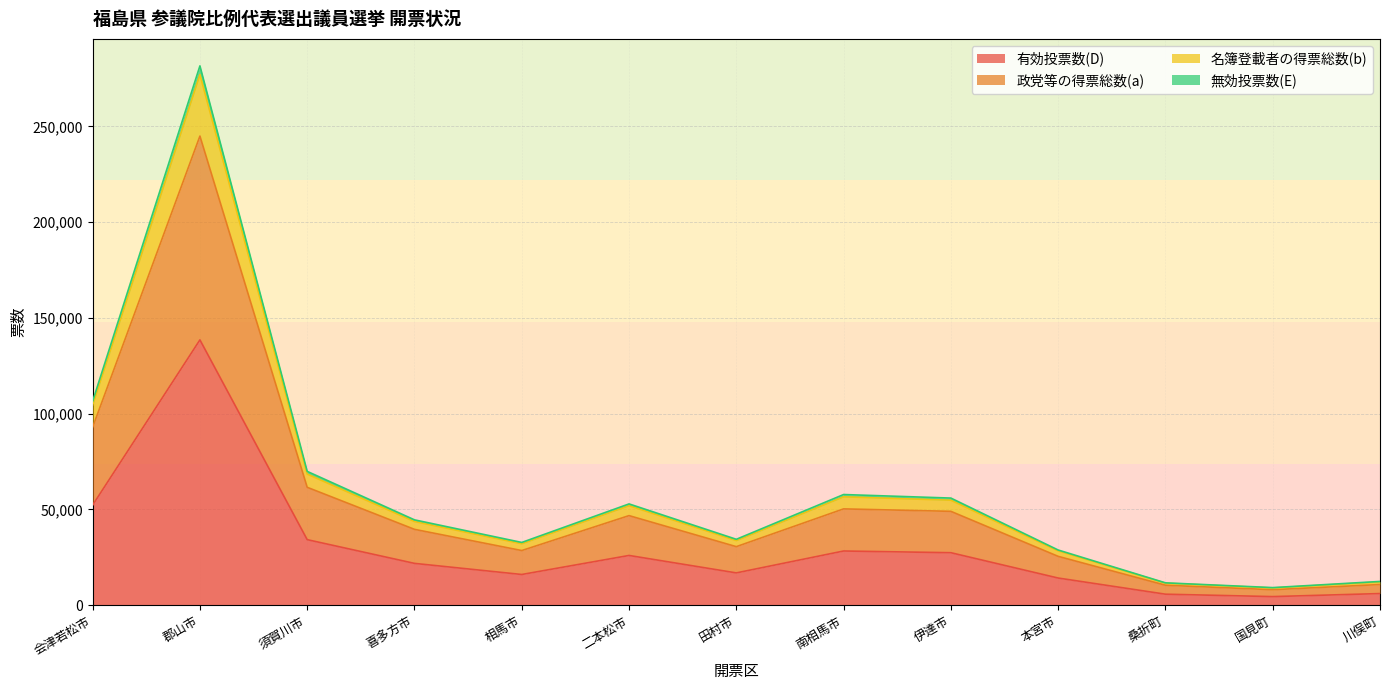

At which category is the sum across all series the highest?

郡山市